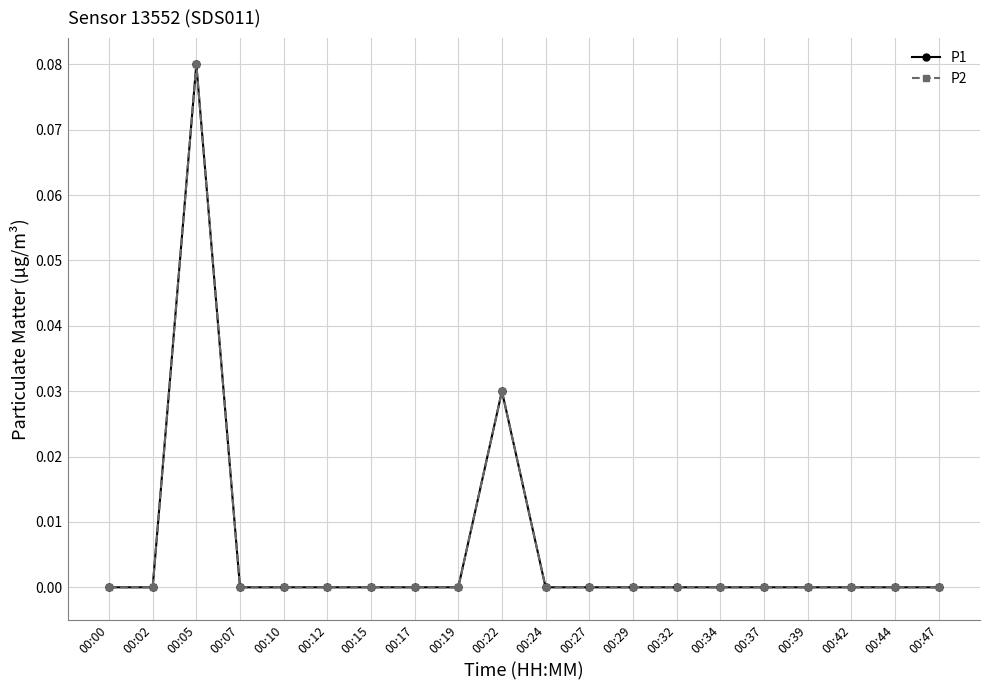

Is this an area chart (filled region under the line)?

No